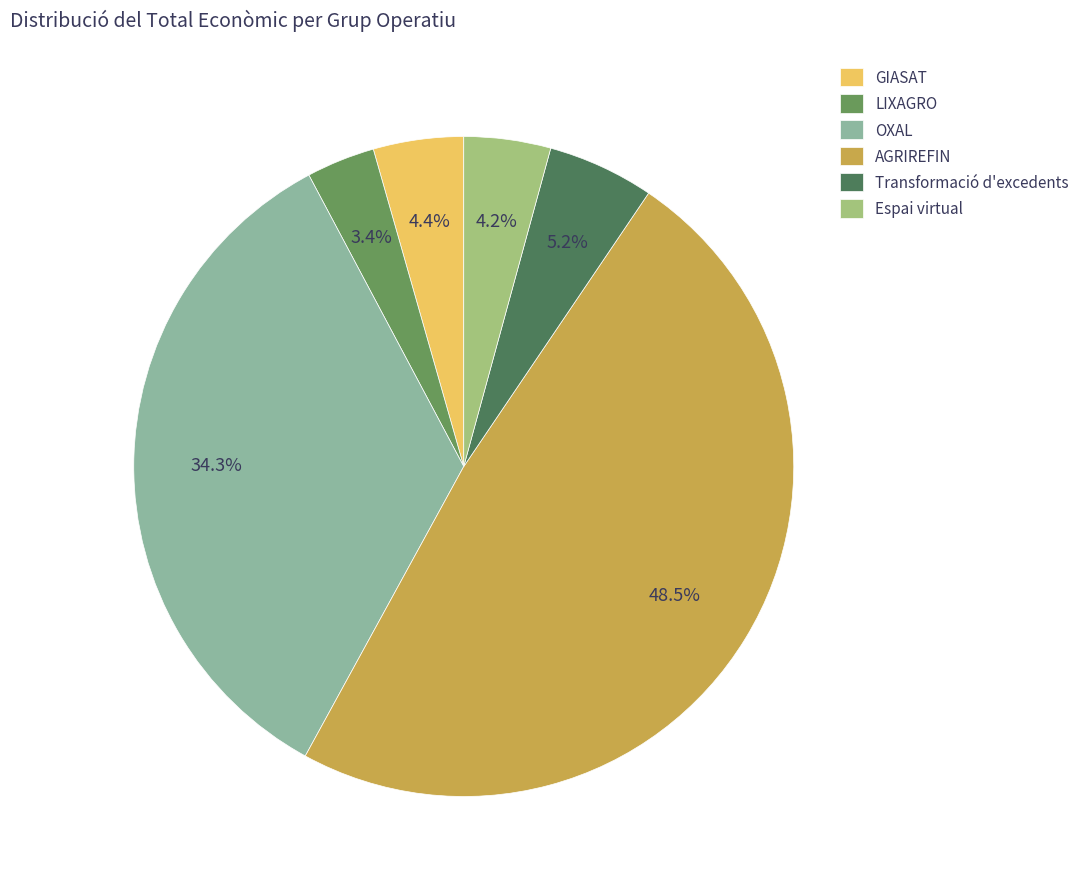

The GIASAT slice represents 4% of the pie. True or false?

True